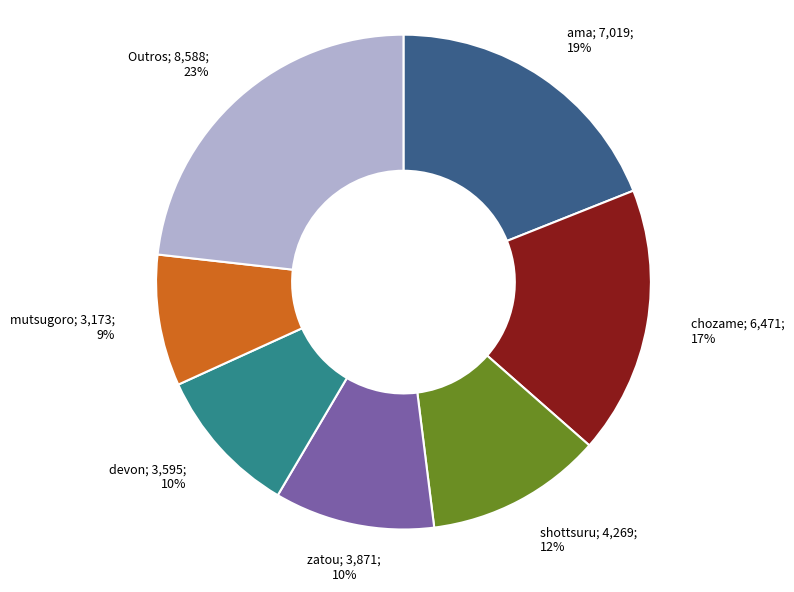

How many segments does this pie chart have?

7